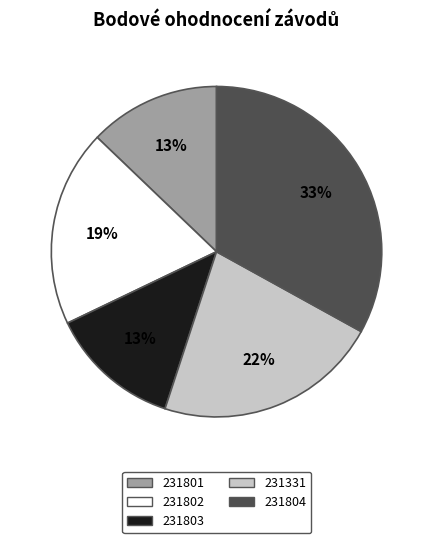

Between 231804 and 231802, which is larger?

231804